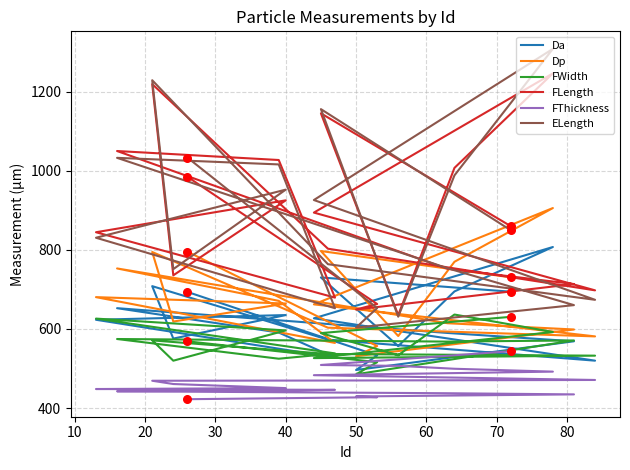

Which series has the largest total across all categories?

FLength